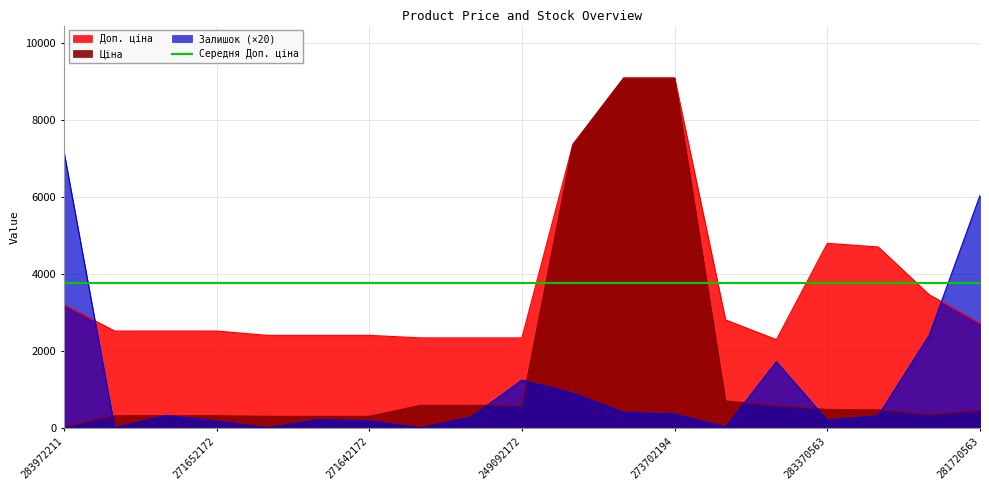

What position from the right is 271642173?

14